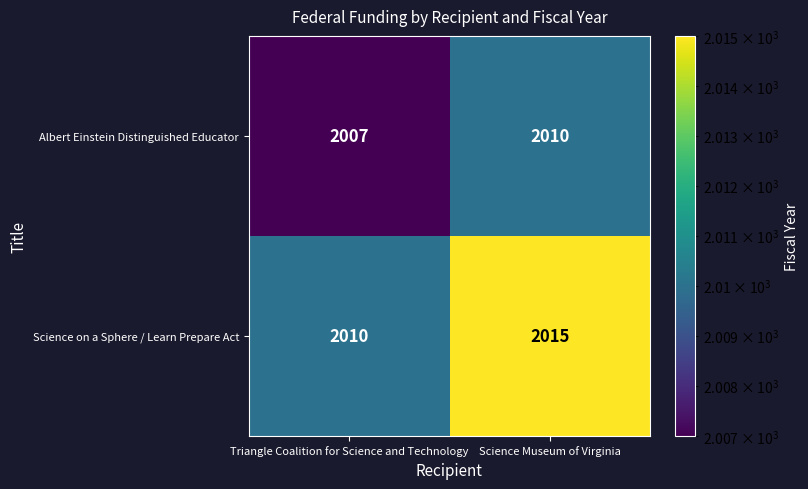

Reading left to right, transcribe all the data shown in this chart.

Albert Einstein Distinguished Educator: 2007	2010
Science on a Sphere / Learn Prepare Act: 2010	2015